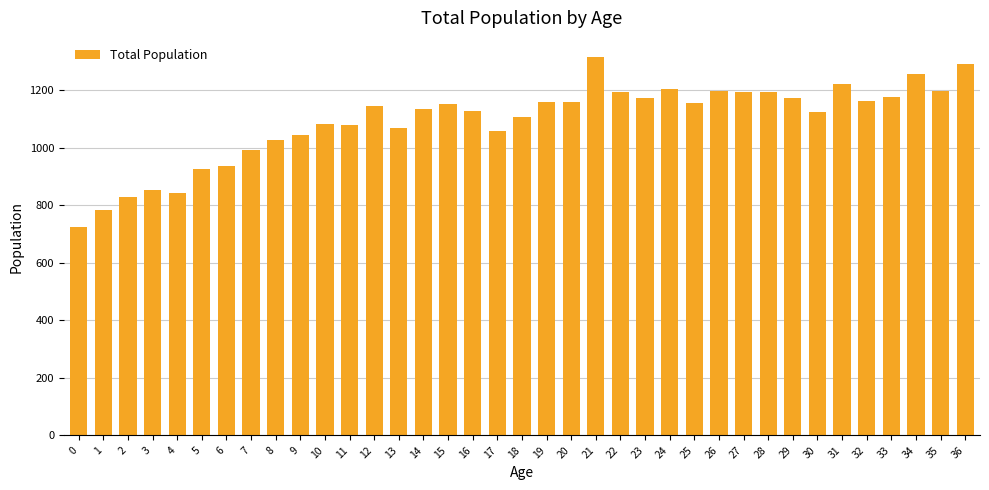

Are the bars horizontal?

No